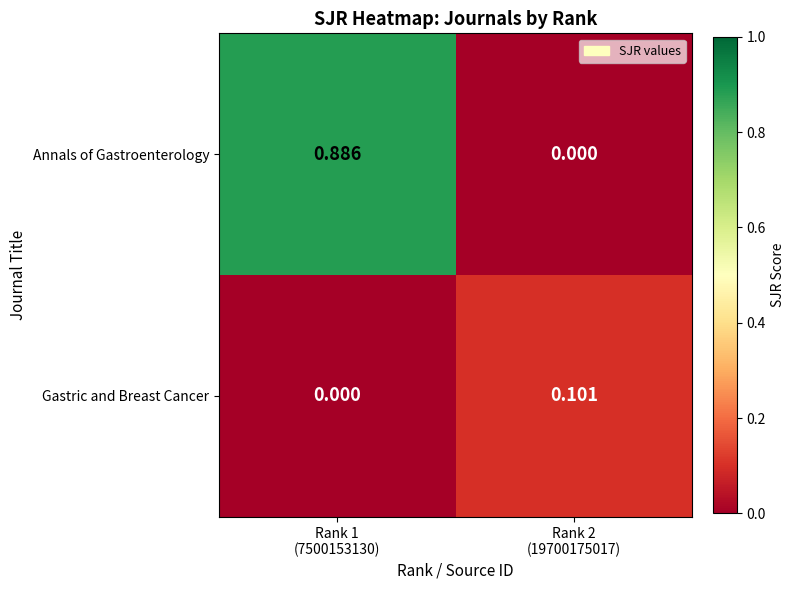

Rank the series by their average value, from highest to lowest.

Annals of Gastroenterology, Gastric and Breast Cancer